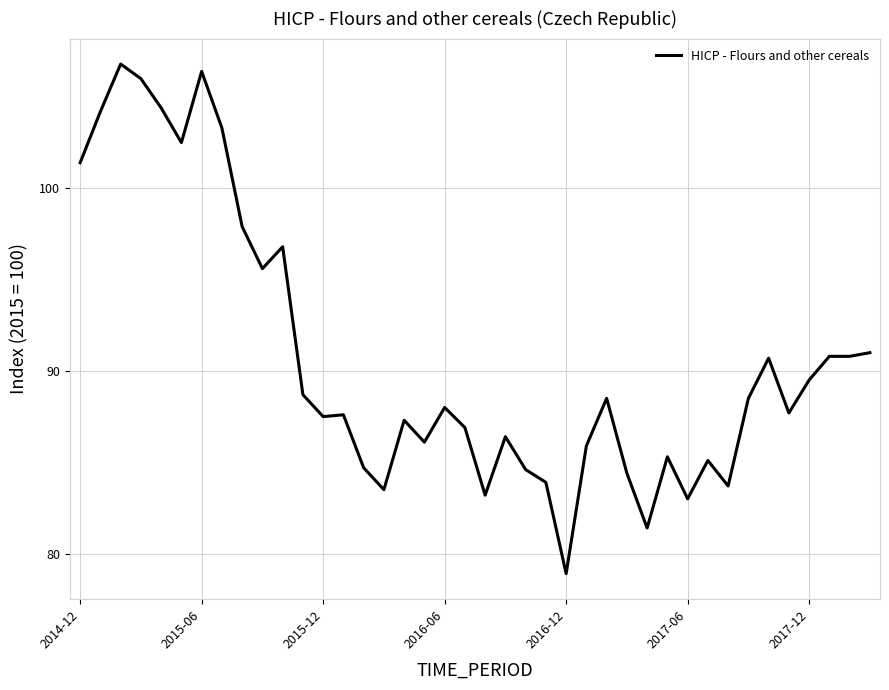

What is the greatest value displayed?

106.8